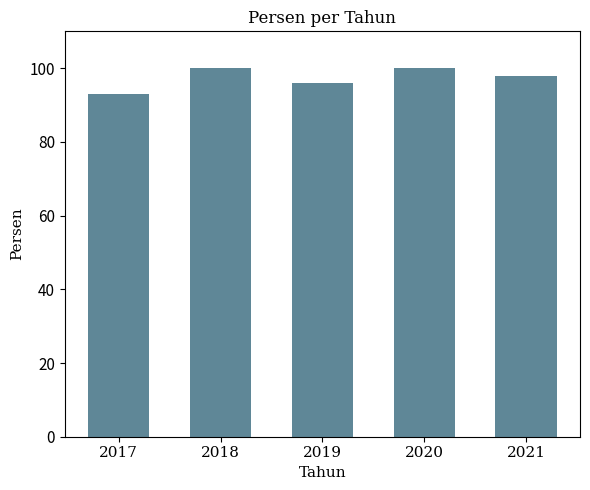

Count the values in the range 96 to 100.

4